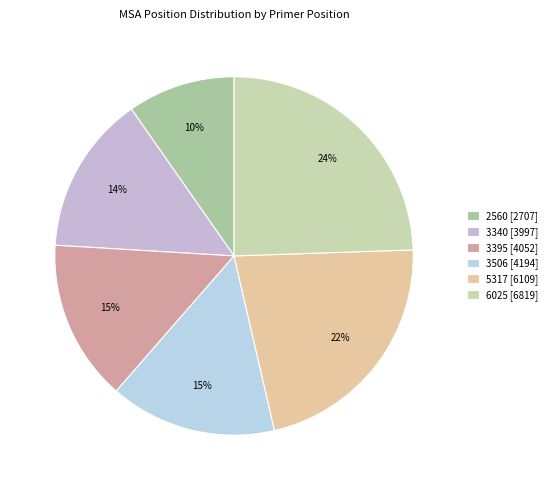

Does any single category account for the majority?

No